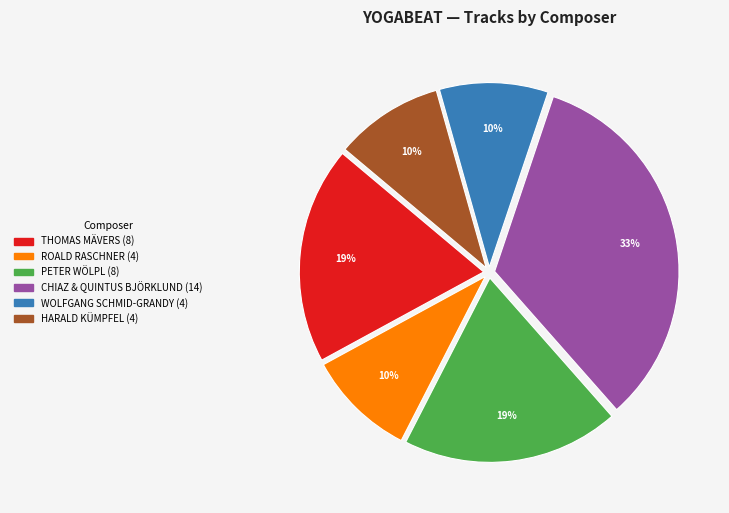

Which slice is the largest?

CHIAZ & QUINTUS BJÖRKLUND